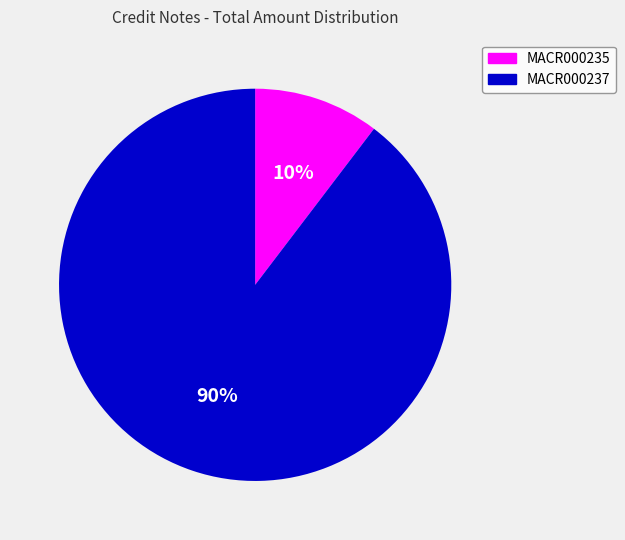

Is the sum of MACR000235 and MACR000237 greater than half?

Yes